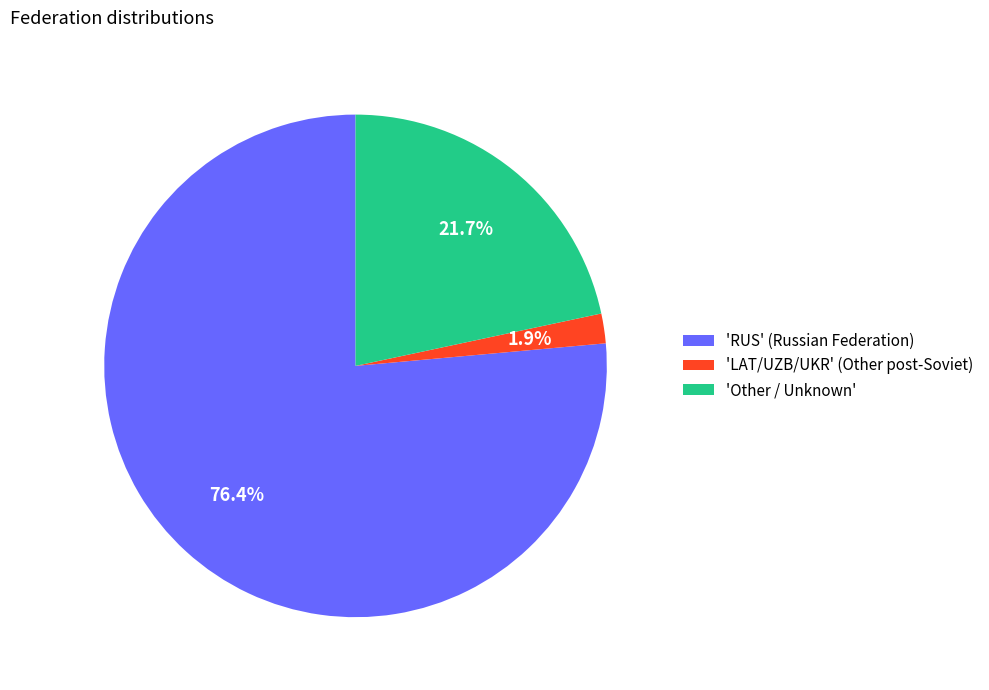

Combined, do 'Other / Unknown' and 'RUS' (Russian Federation) account for over 50%?

Yes